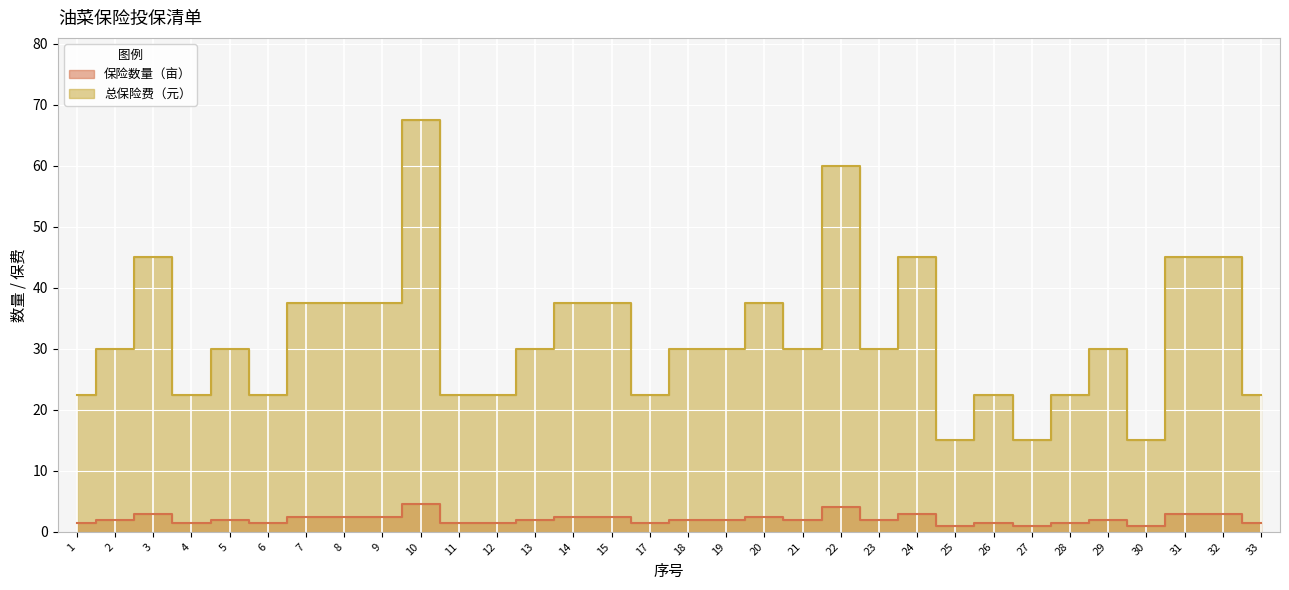

What is the smallest value displayed?

1.0